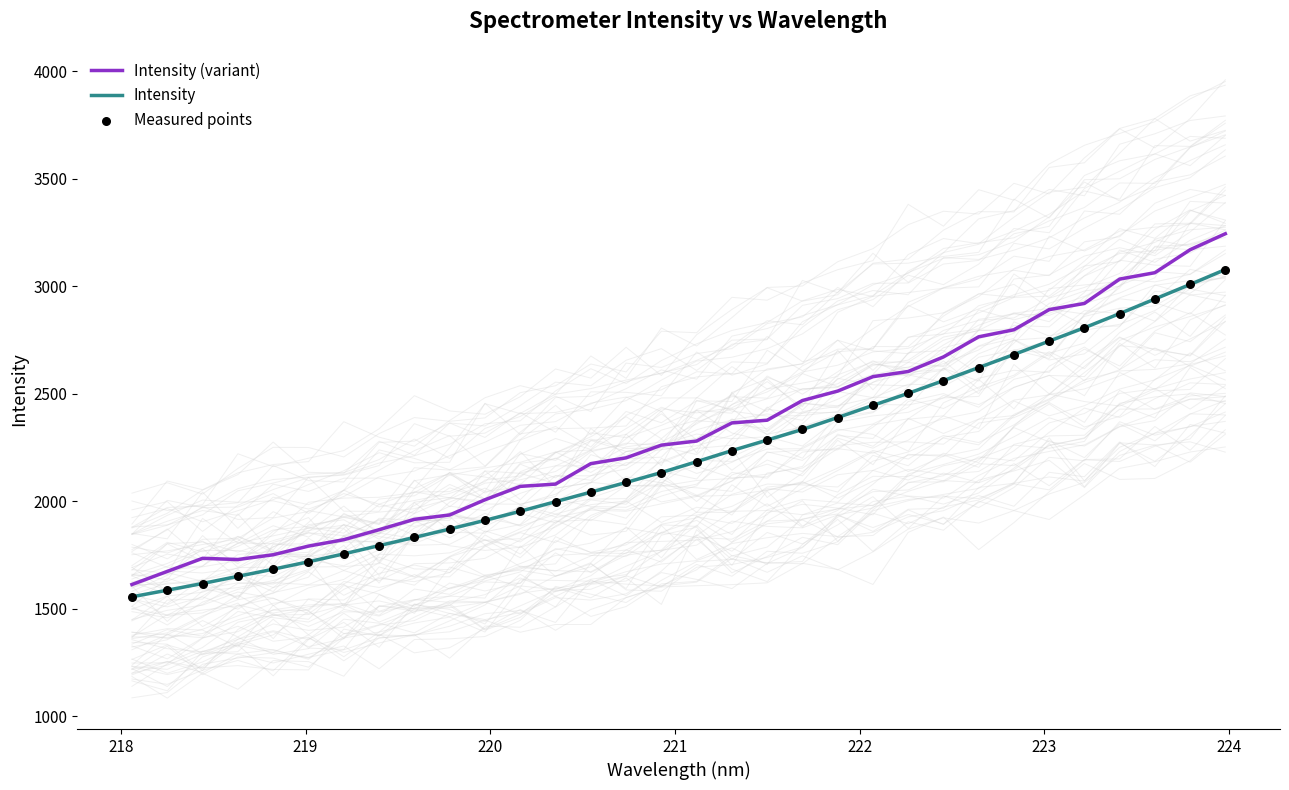

Which series reaches the minimum Y coordinate?

Intensity